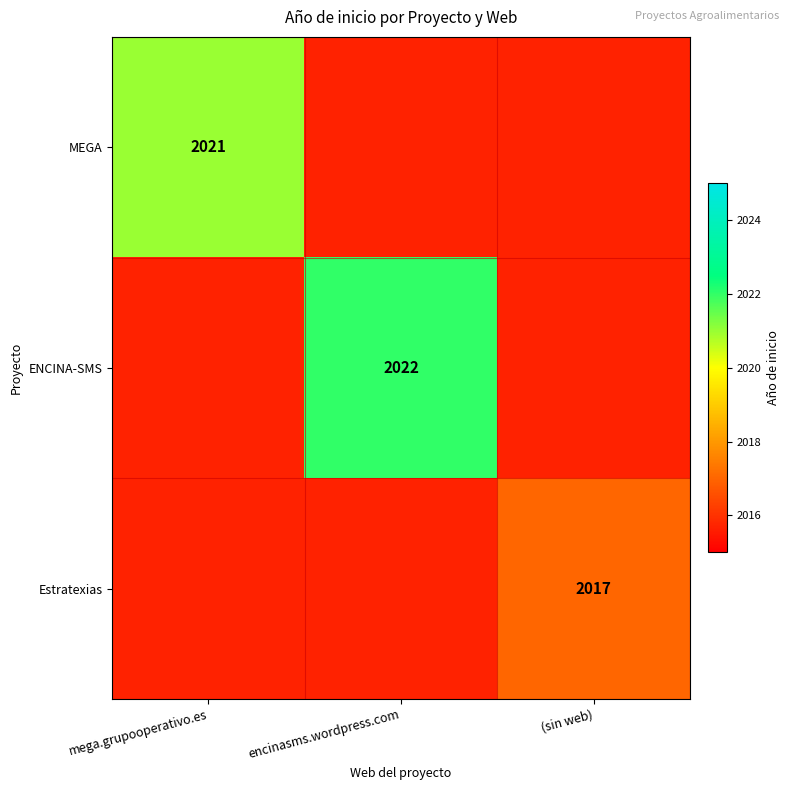

At how many categories does at least one series exceed 2020?

2